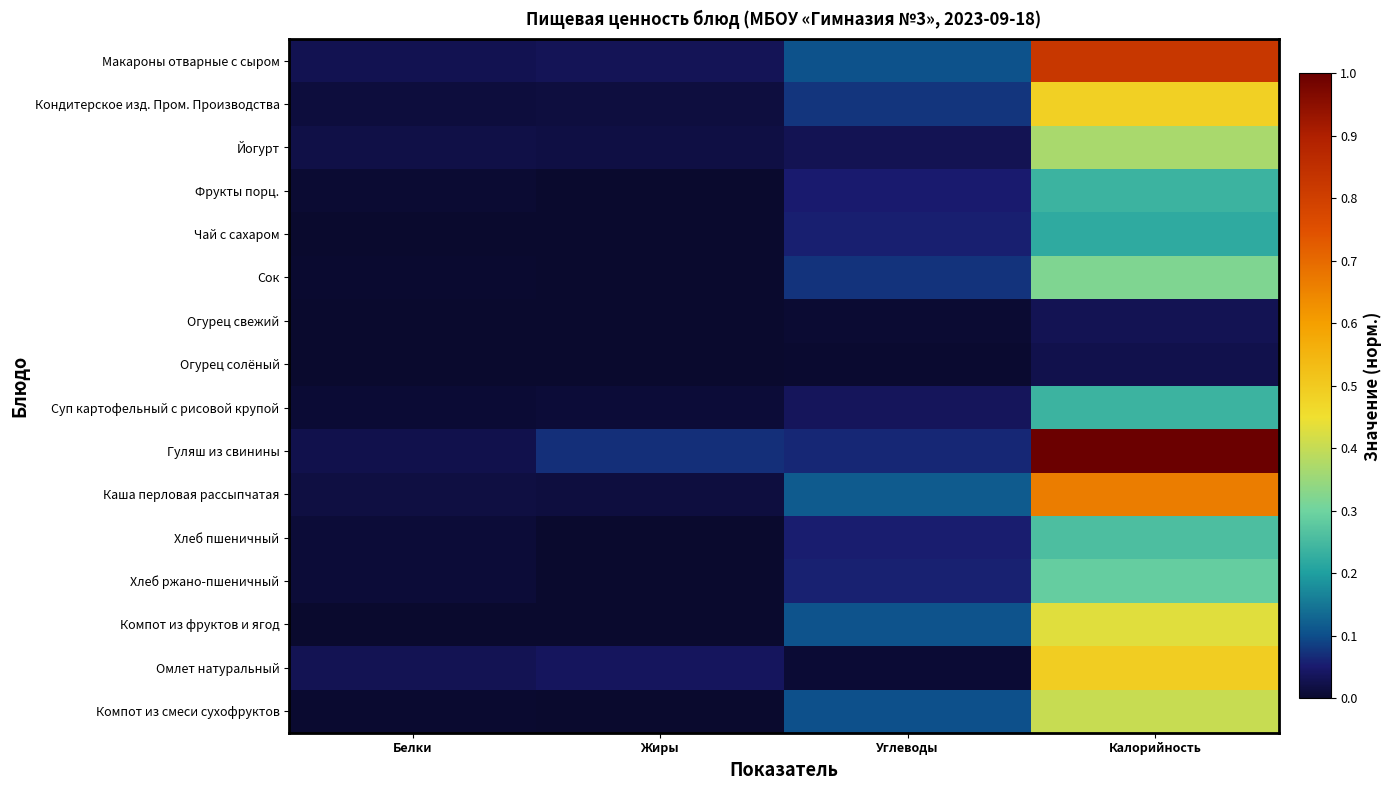

What is the spread (max minus min) of values at Калорийность?

1.0